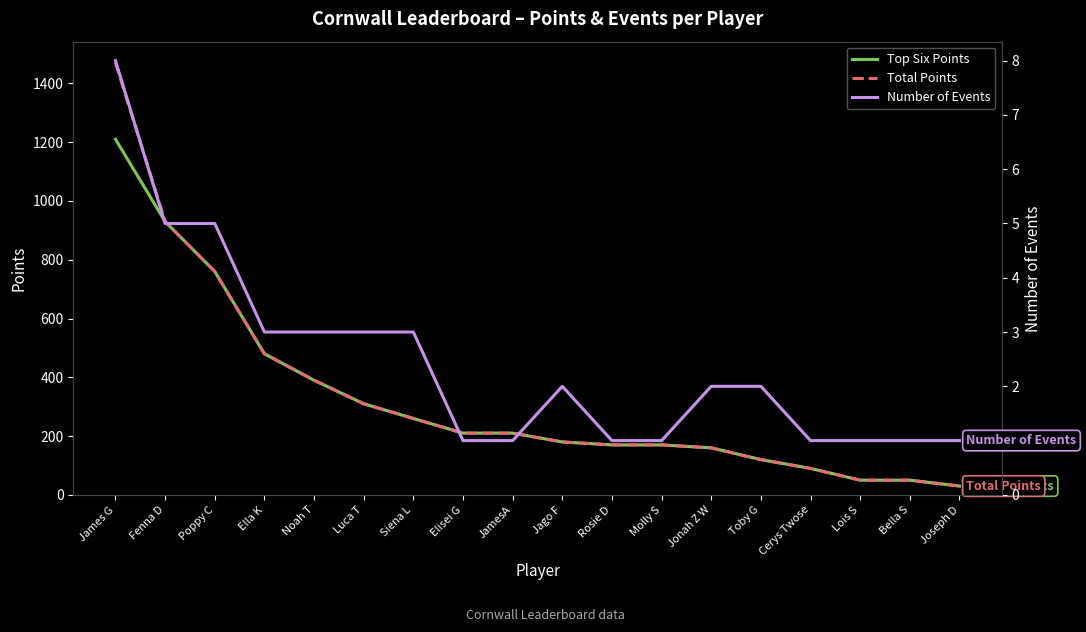

What is the label of the 9th point from the right?

Jago F